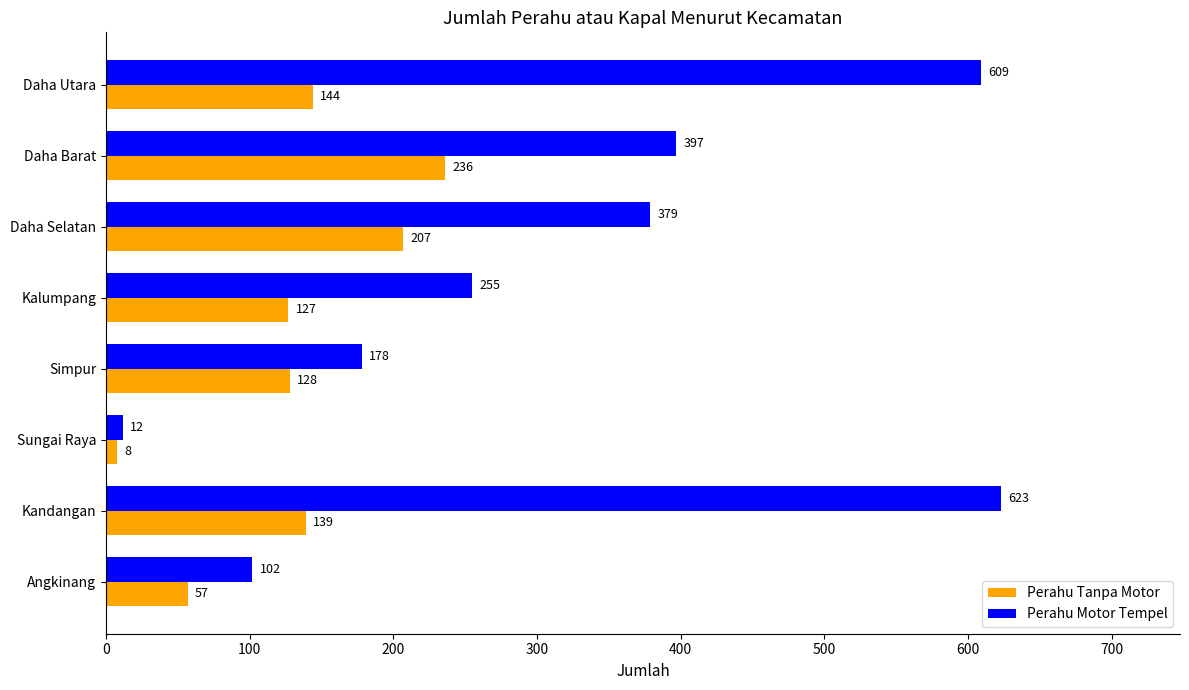

Which series changed the most between Kandangan and Simpur?

Perahu Motor Tempel